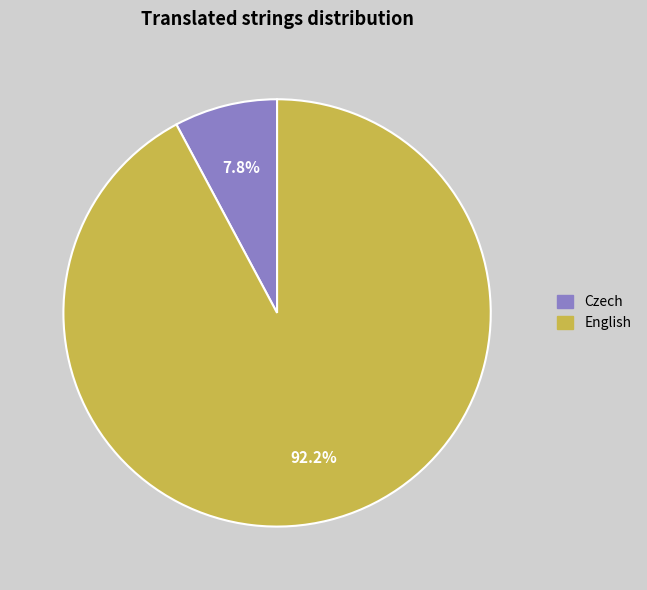

What is the ratio of the value at English to the value at Czech?

11.8